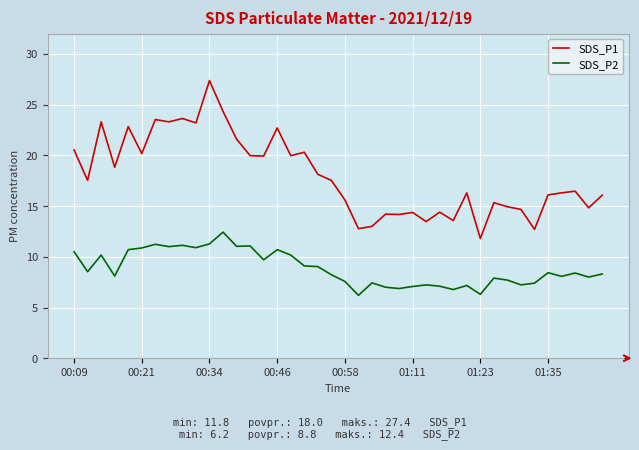

Does the chart display data point markers on the line(s)?

No